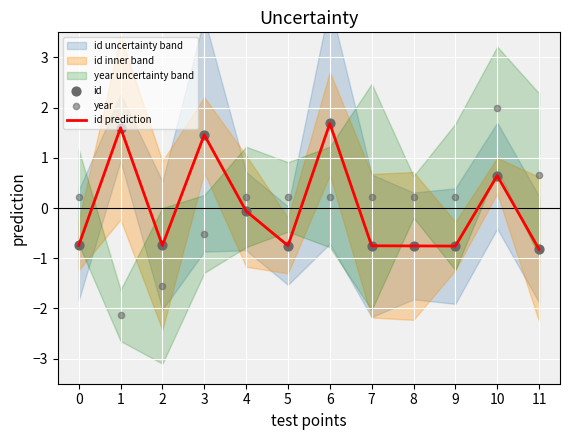

True or false: id prediction has a value of 0.4 at 3.

False